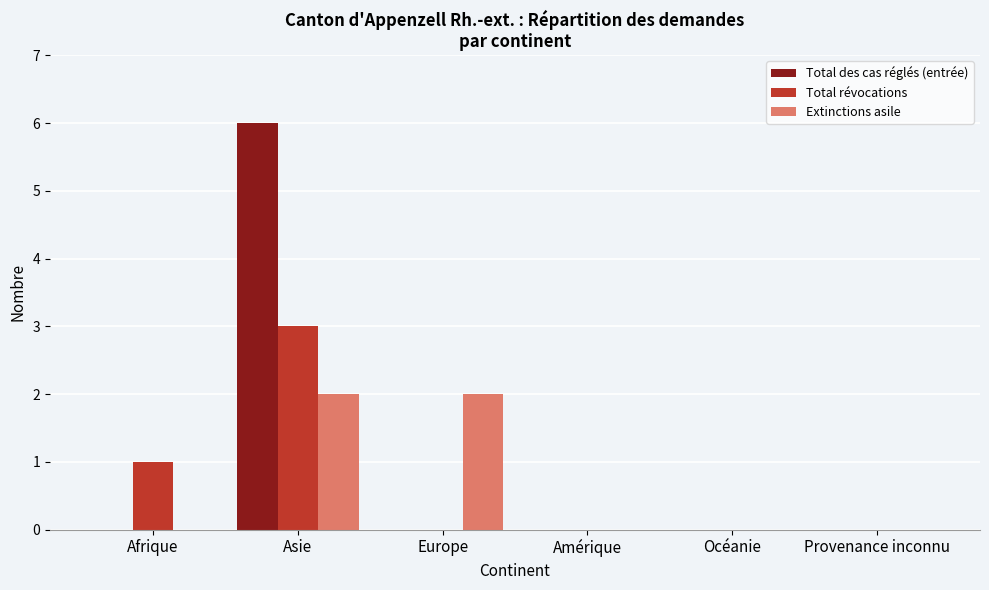

The value of Total des cas réglés (entrée) at Provenance inconnu is 0. True or false?

True